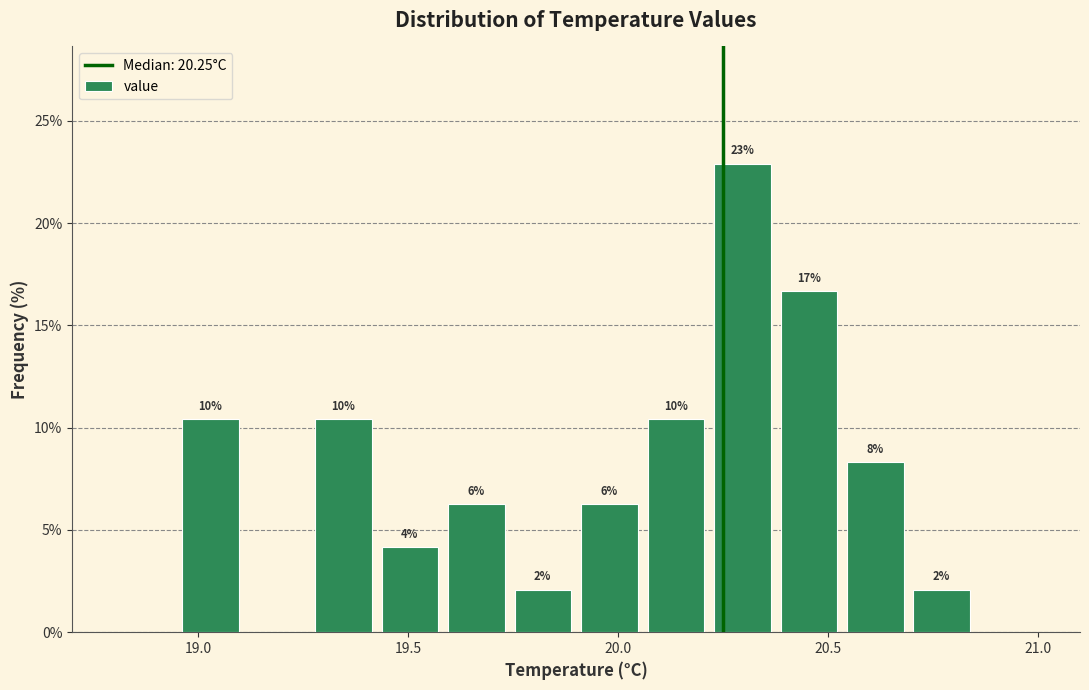

Read against the x-axis, roughly where is the centre of the tallest bar?

20.30